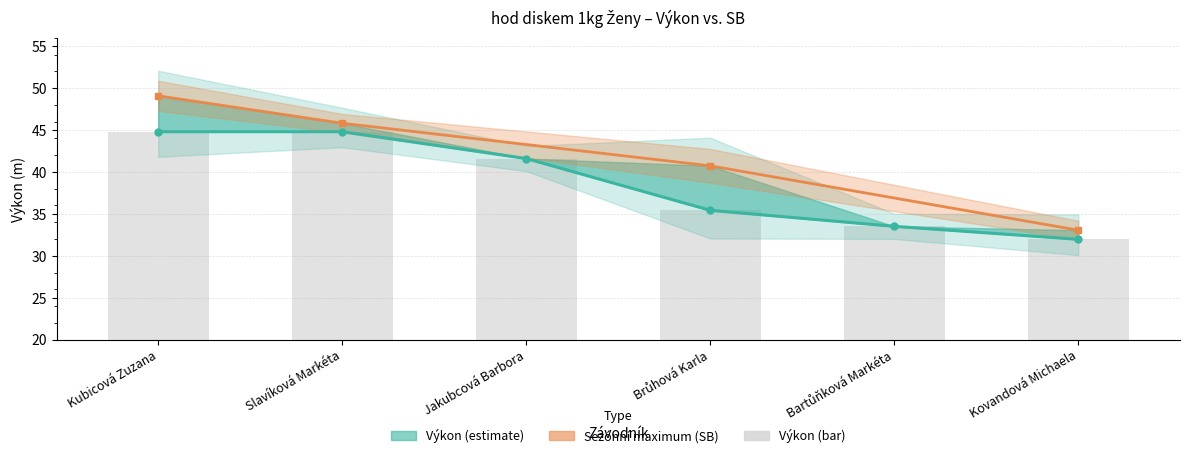

What is the minimum value shown in the chart?

32.0